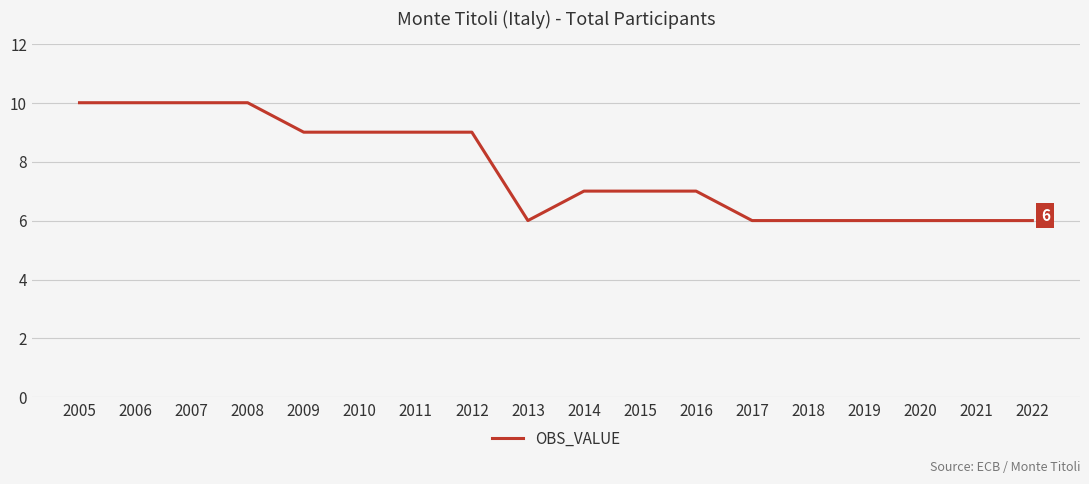

What is the minimum value shown in the chart?

6